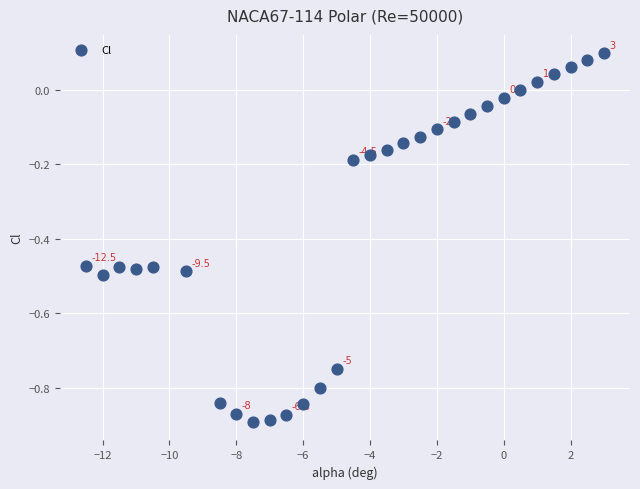

What is the range of Y values (max minus min)?

1.0